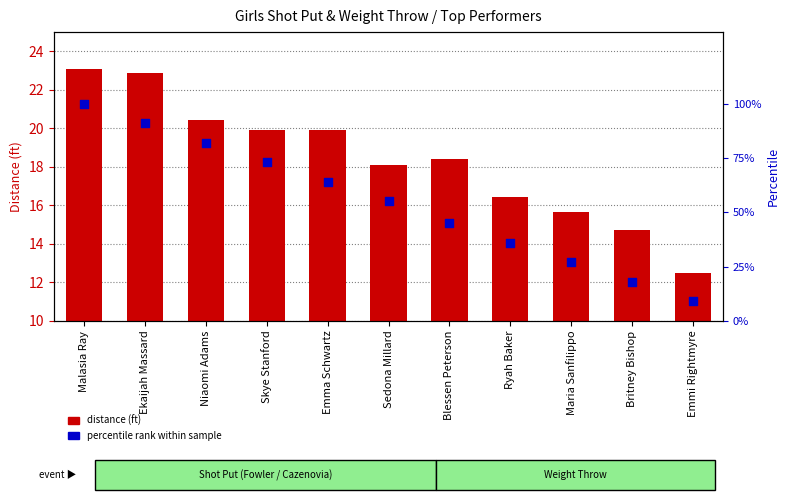

Which series contains the lowest Y value?

percentile rank within sample